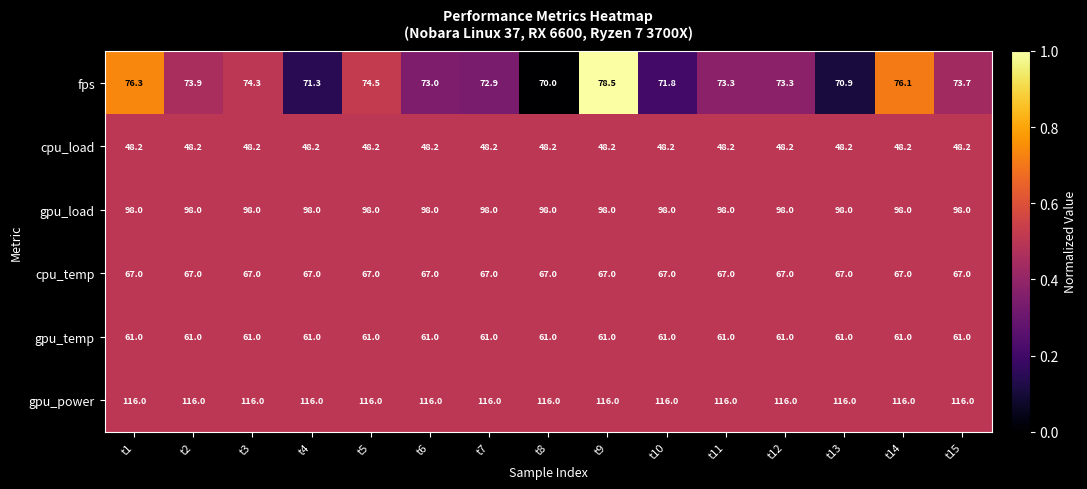

Rank the series at t15 from lowest to highest value.

cpu_load, gpu_temp, cpu_temp, fps, gpu_load, gpu_power